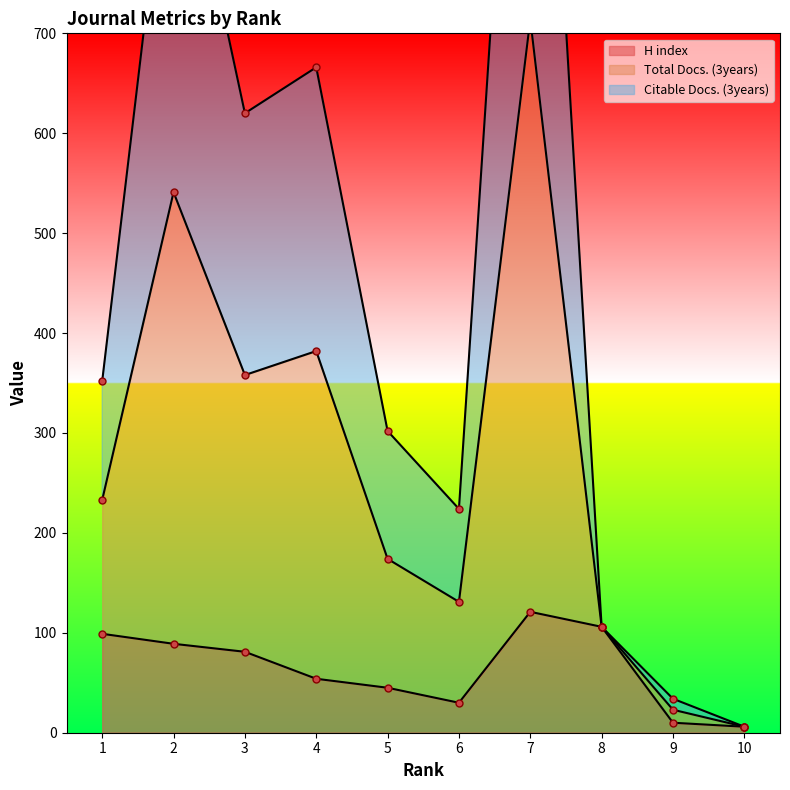

List the labels in order of H index value, smallest first.

10, 9, 6, 5, 4, 3, 2, 1, 8, 7